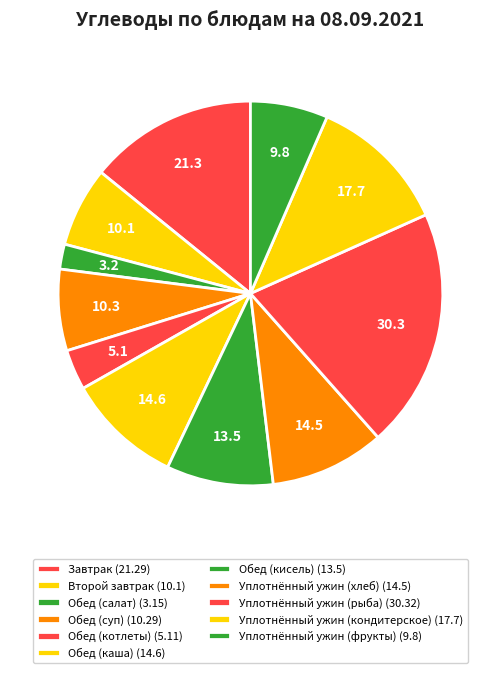

Count the number of slices in the pie.

11